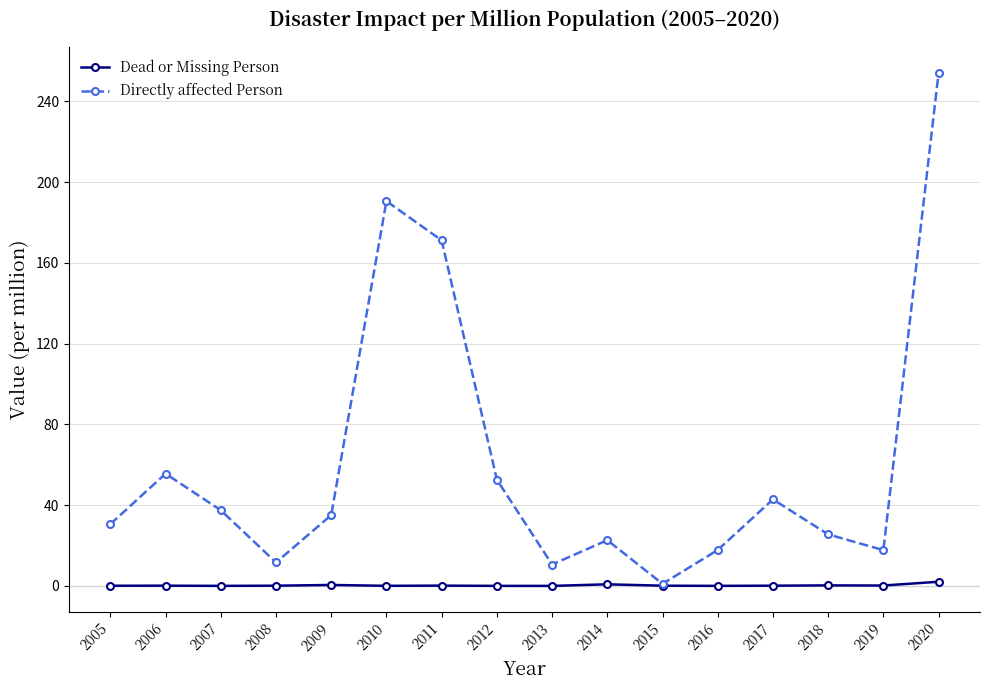

Which series has the widest spread of values?

Directly affected Person